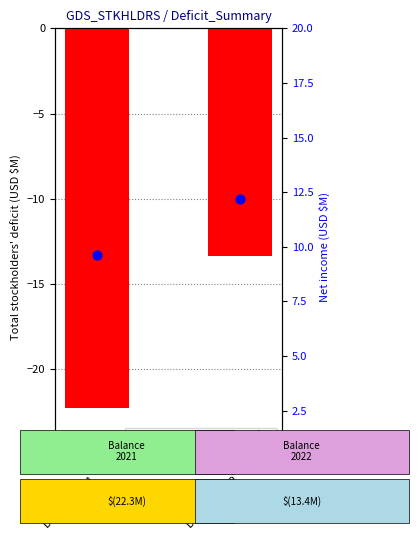

Is the value of Total stockholders' deficit at Dec. 31, 2021 greater than the value of Net income at Dec. 31, 2022?

No